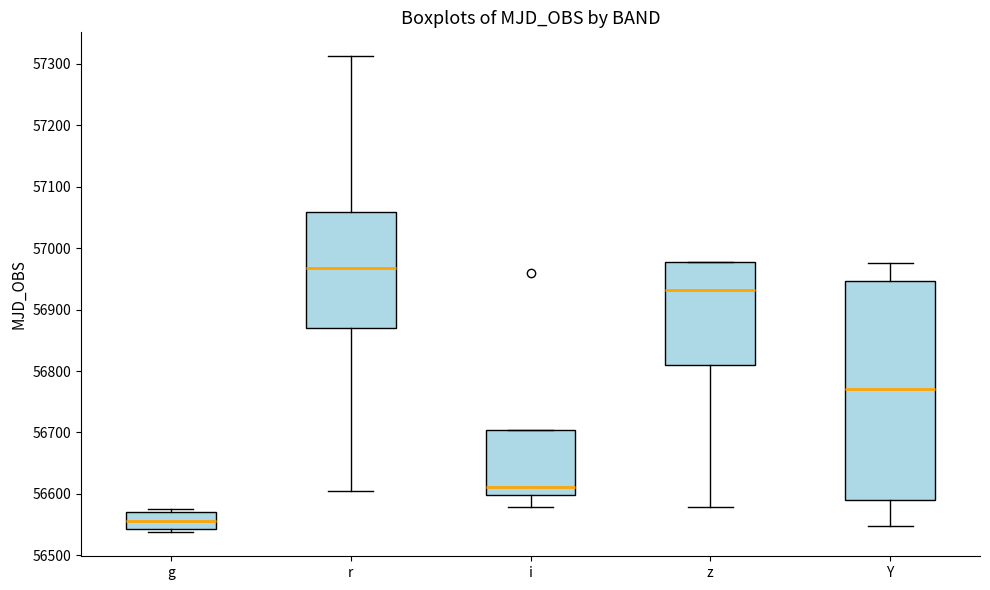

Which box's median line is the highest?

r